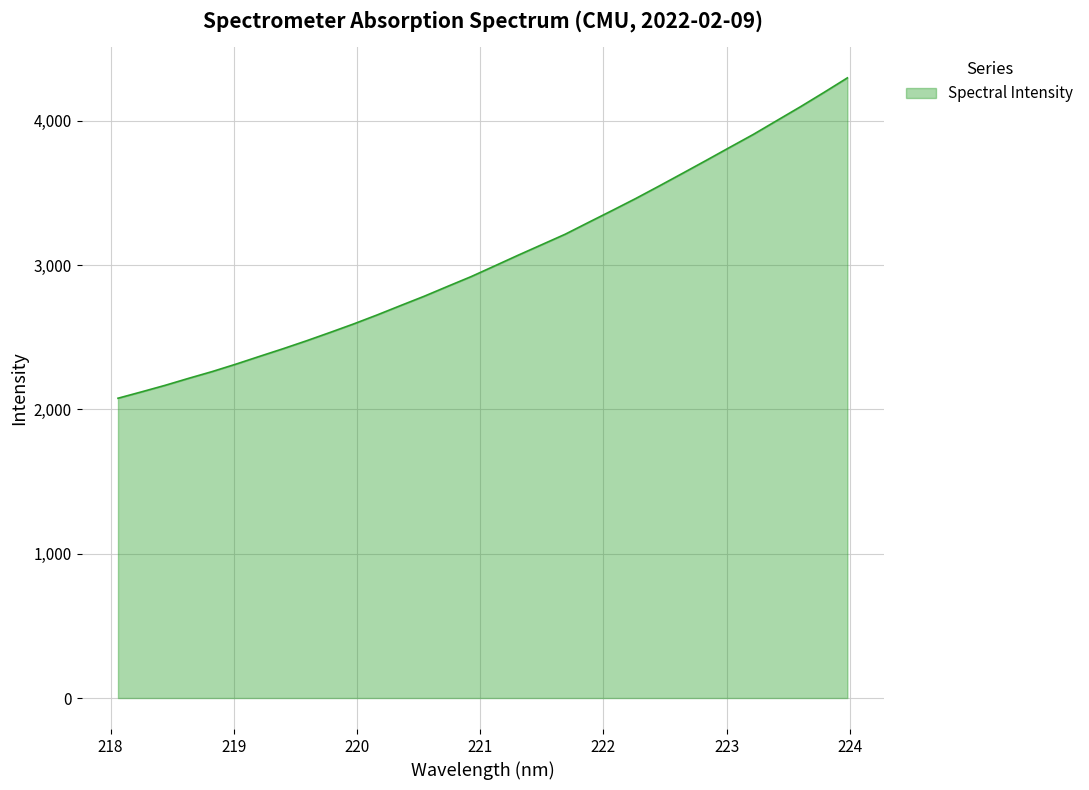

What is the maximum value shown in the chart?

4296.8